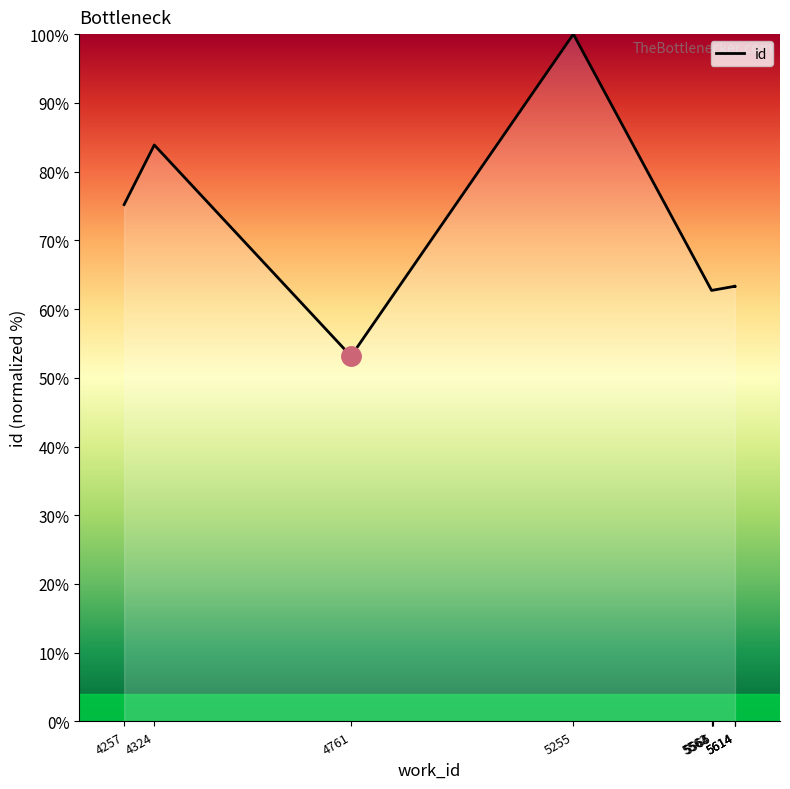

Rank the categories by value from lowest to highest.

4761, 5562, 5564, 5565, 5614, 5614, 5614, 4257, 4324, 5255